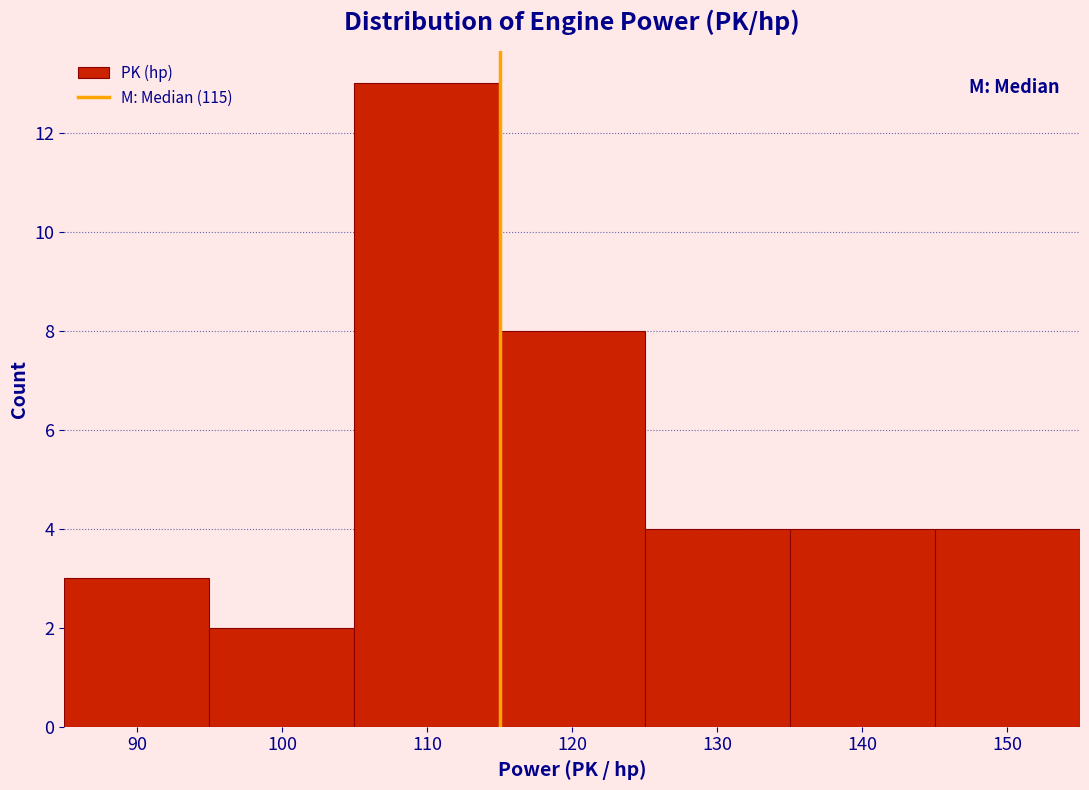

Over which range of the x-axis is the bar tallest?

105 to 115